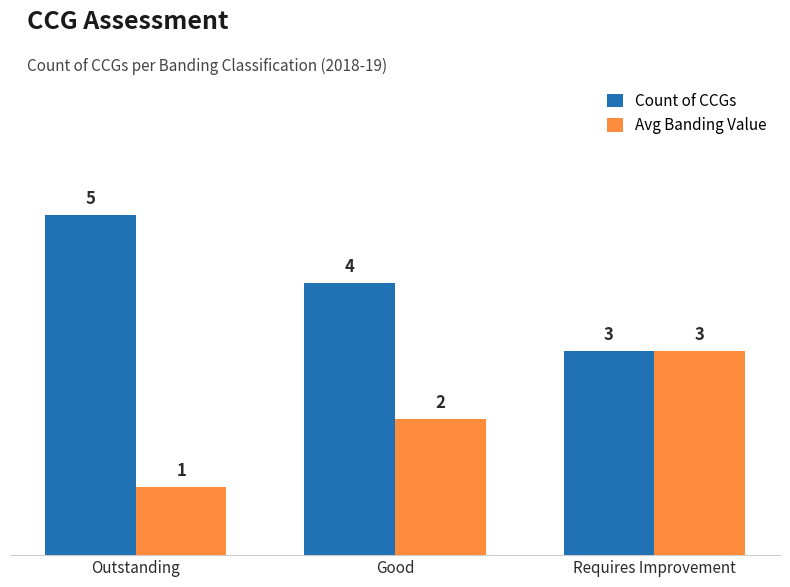

What is the label of the 1st bar from the left?

Outstanding